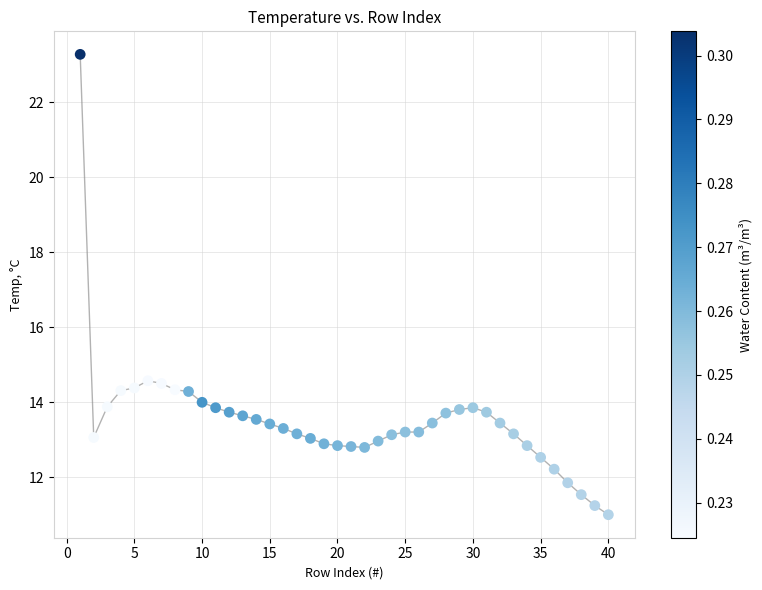

What is the range of X values (max minus min)?

39.0